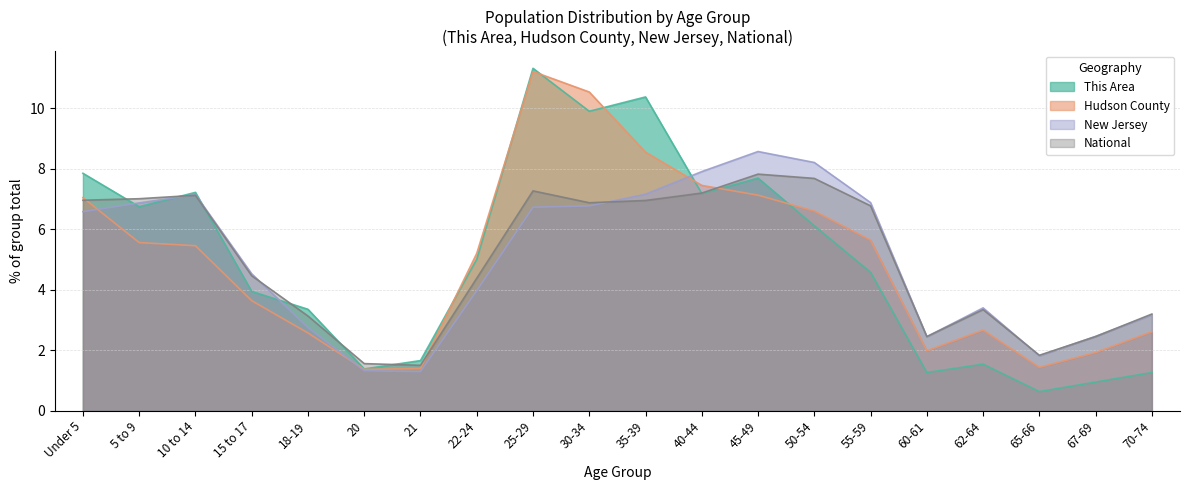

What position from the right is 60-61?

5